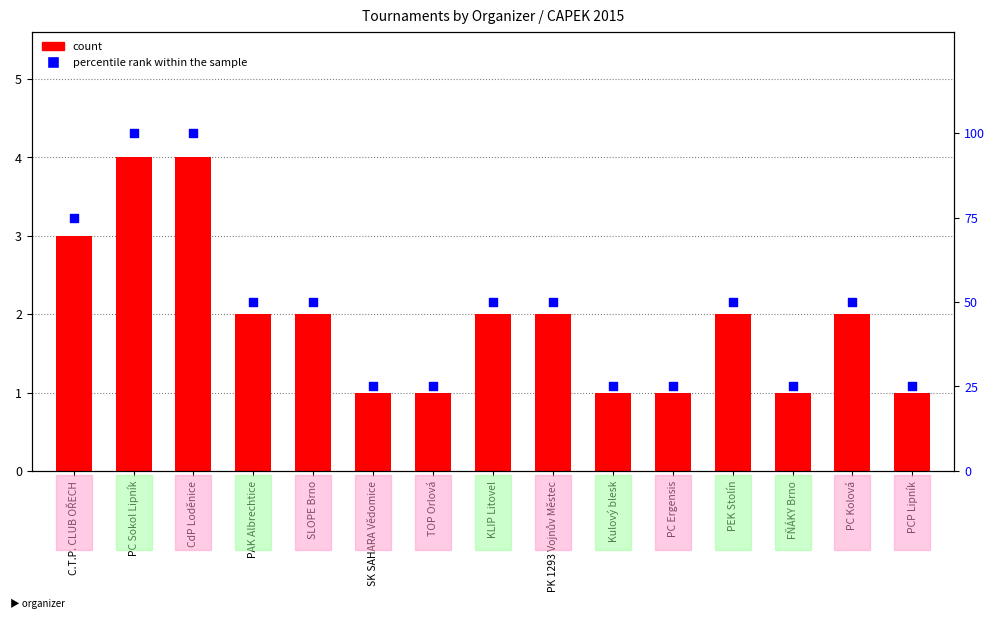

At which category is the sum across all series the highest?

PC Sokol Lipník